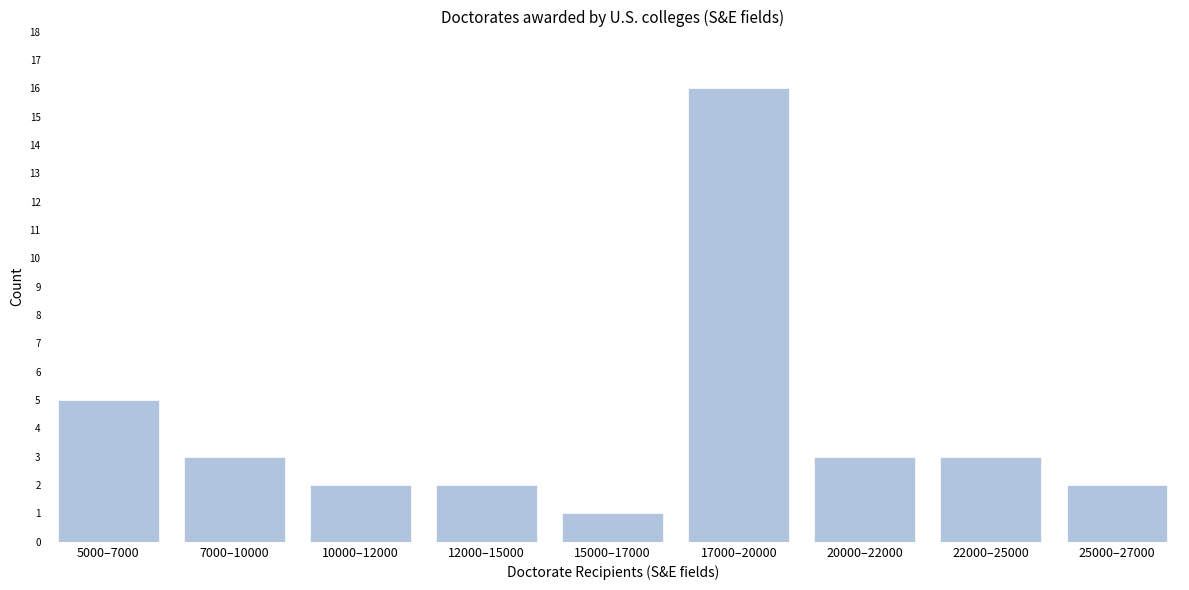

Reading left to right, list all the values displayed in this chart.

5	3	2	2	1	16	3	3	2